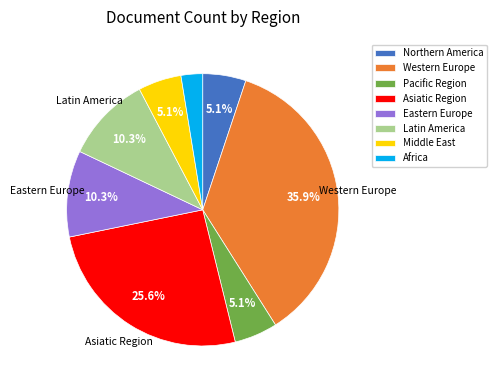

To the nearest percent, what is the combined percentage of Asiatic Region and Pacific Region?

31%